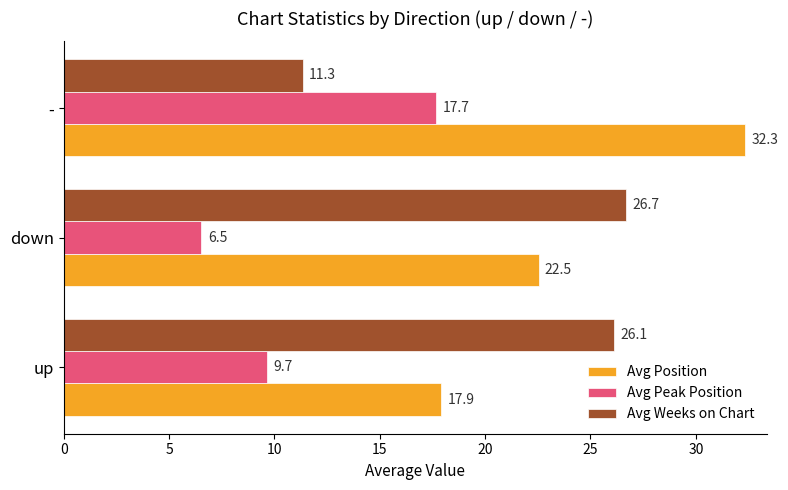

True or false: Avg Position has a value of 44.8 at -.

False